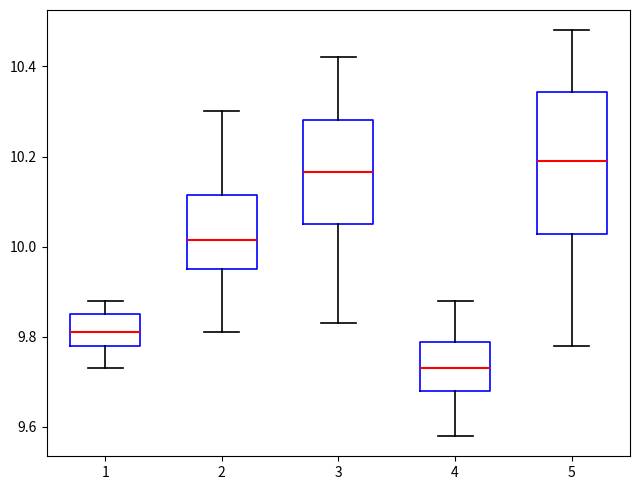

Reading left to right, read every box against the y-axis: the position of its median line, the range the box covers, and the ends of its whiskers. The values are not printed on the chart, so give them approximately, as read against the axis.

1: median 9.82, box 9.78 to 9.86, whiskers 9.74 to 9.88
2: median 10.02, box 9.96 to 10.12, whiskers 9.82 to 10.30
3: median 10.16, box 10.06 to 10.28, whiskers 9.84 to 10.42
4: median 9.74, box 9.68 to 9.78, whiskers 9.58 to 9.88
5: median 10.20, box 10.02 to 10.34, whiskers 9.78 to 10.48